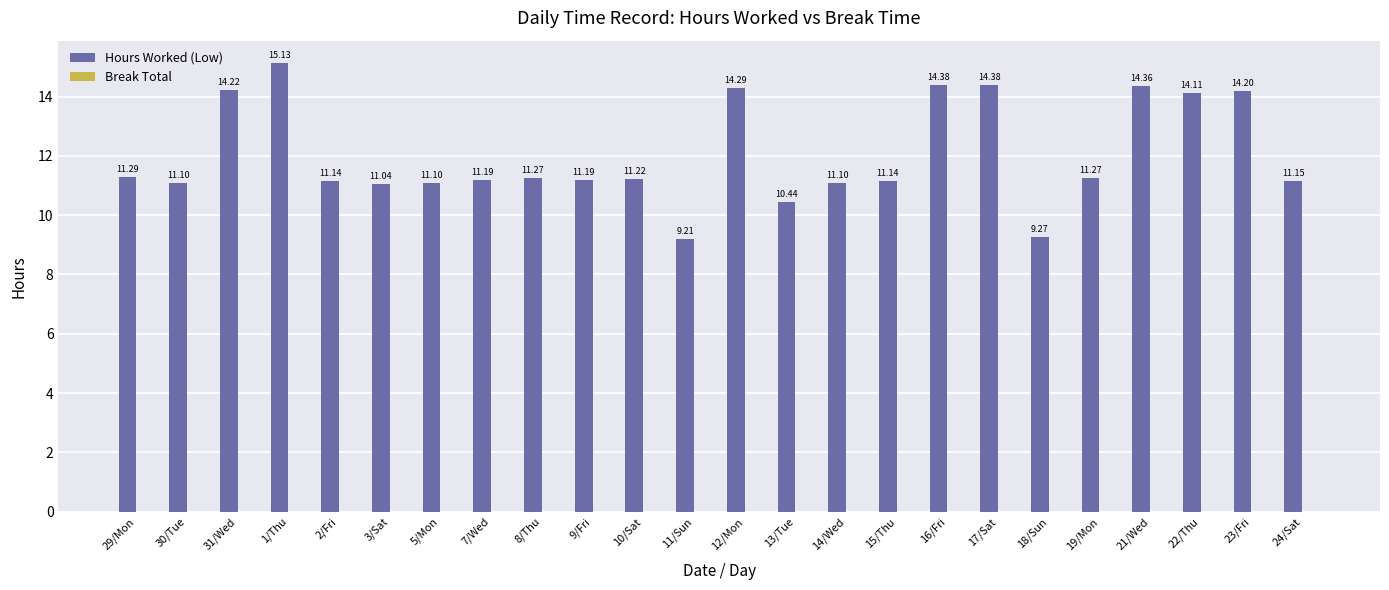

Which has a higher value, 5/Mon or 1/Thu?

1/Thu